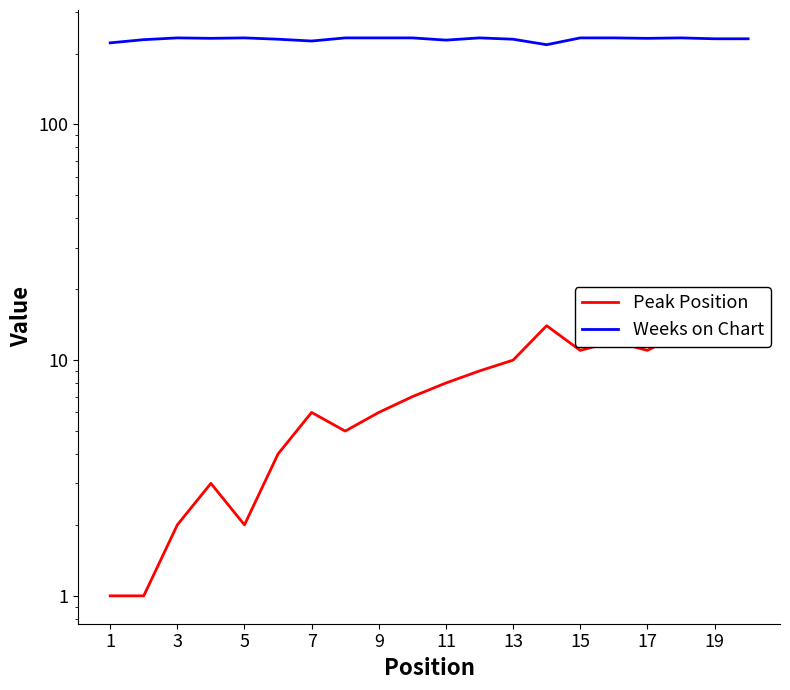

Which category has the lowest value in the Peak Position series?

1